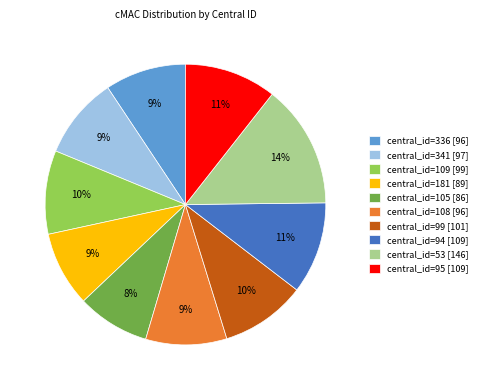

How many segments does this pie chart have?

10